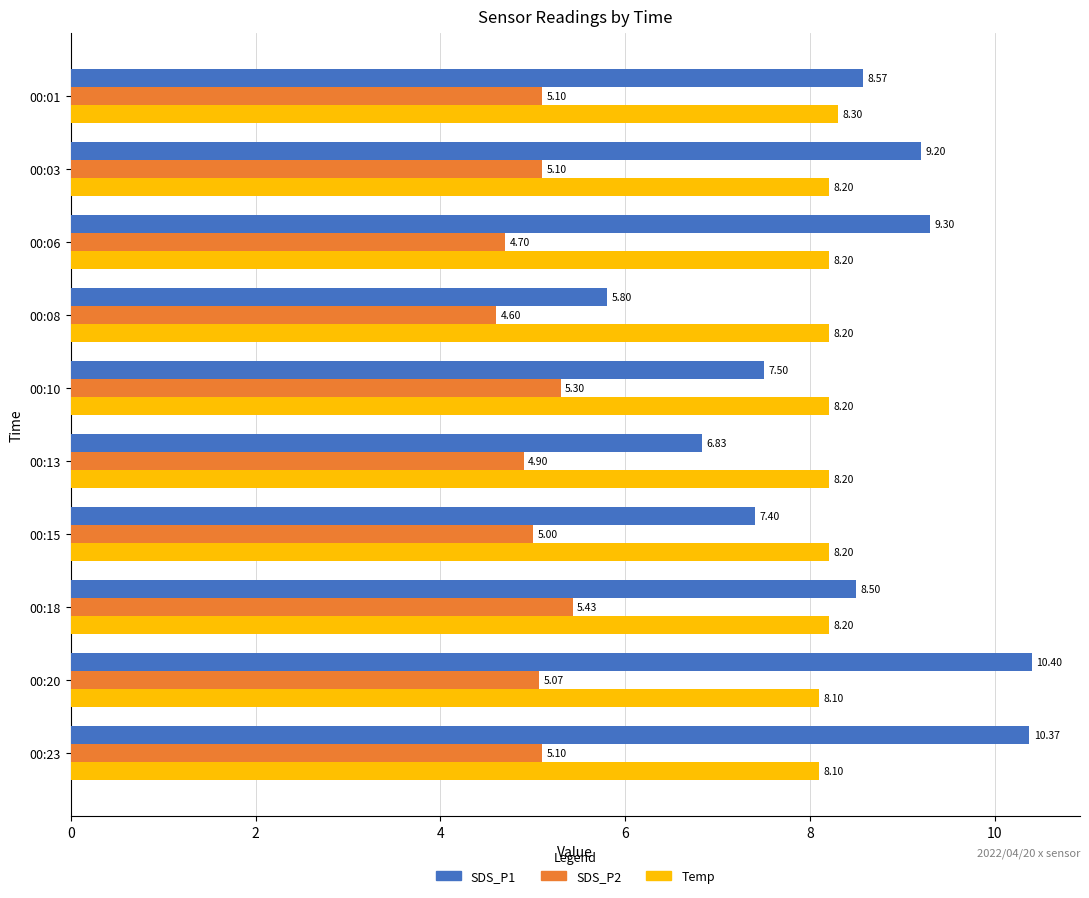

Rank the series at 00:20 from highest to lowest value.

SDS_P1, Temp, SDS_P2